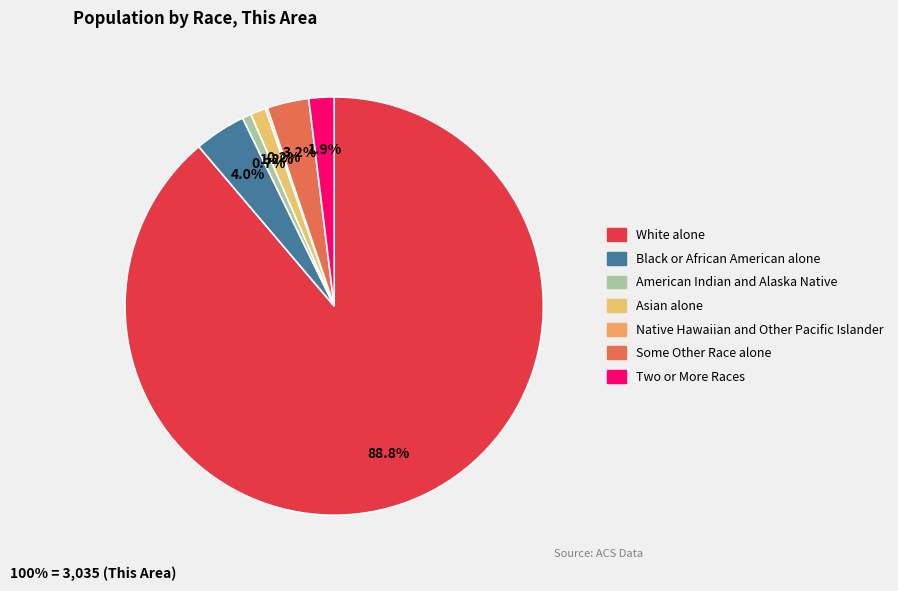

To the nearest percent, what is the average slice percentage?

14%